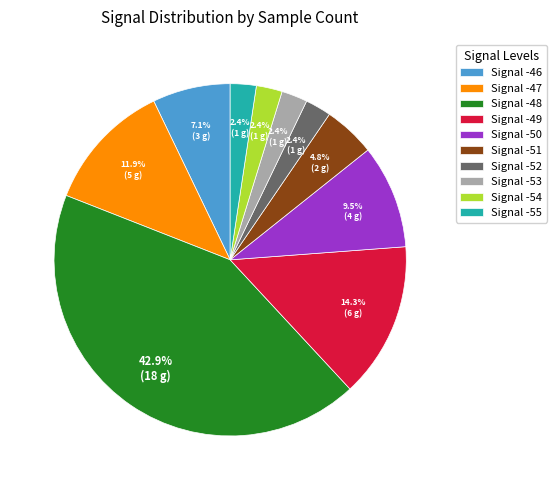

Is there any slice that represents more than half of the pie?

No